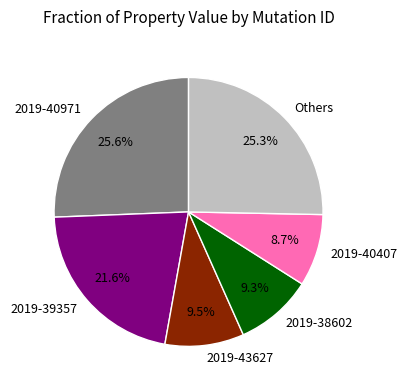

What portion of the pie excludes 2019-38602?

90.7%